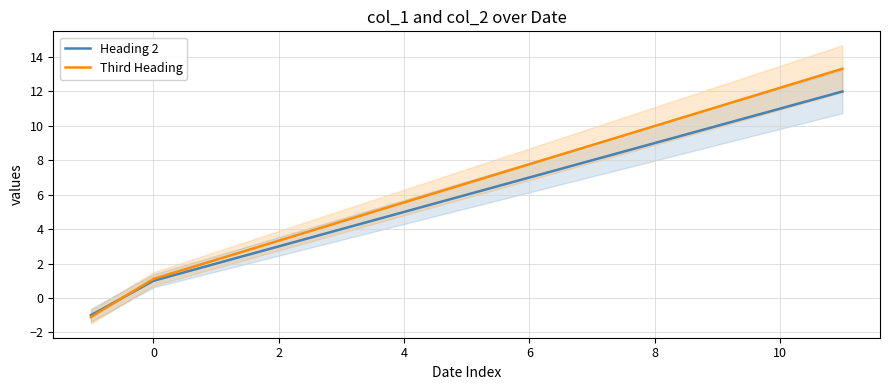

Is it true that Heading 2 equals 9.8 at 6?

False